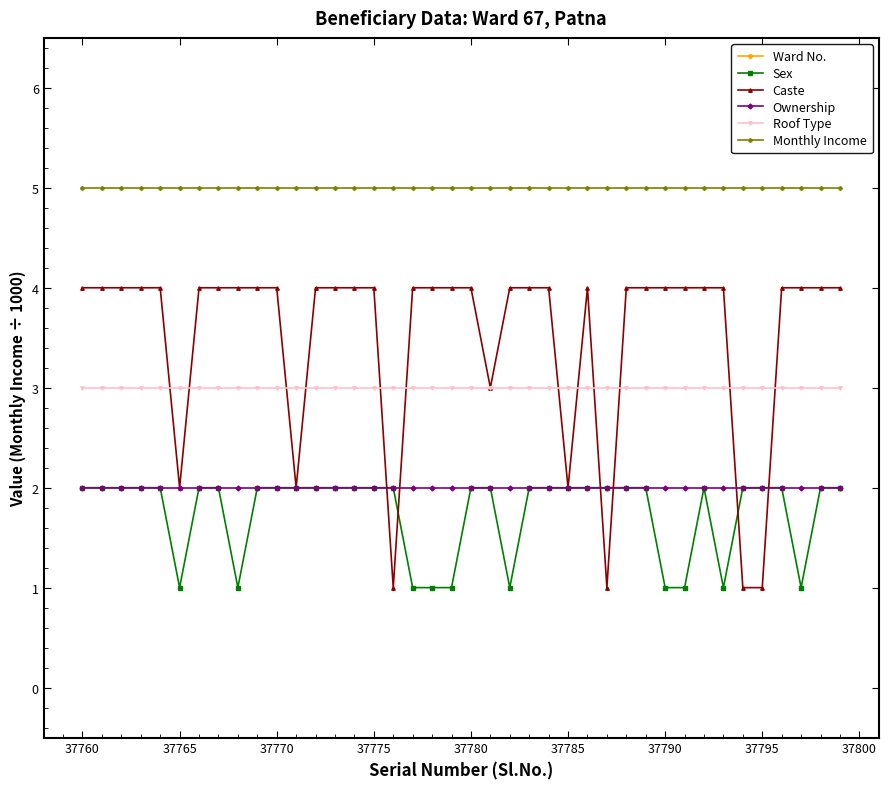

What is the value of the Ward No. point at the 19th from the left?

67